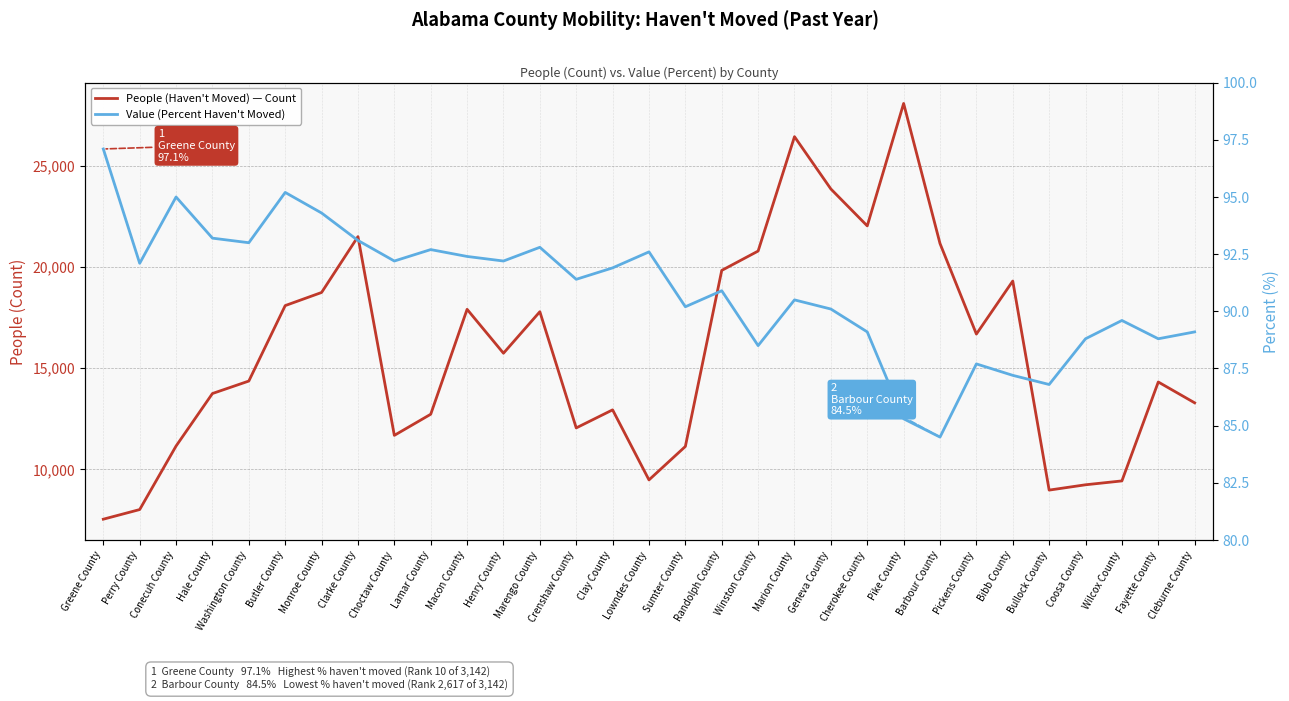

At how many categories does at least one series exceed 3794?

31